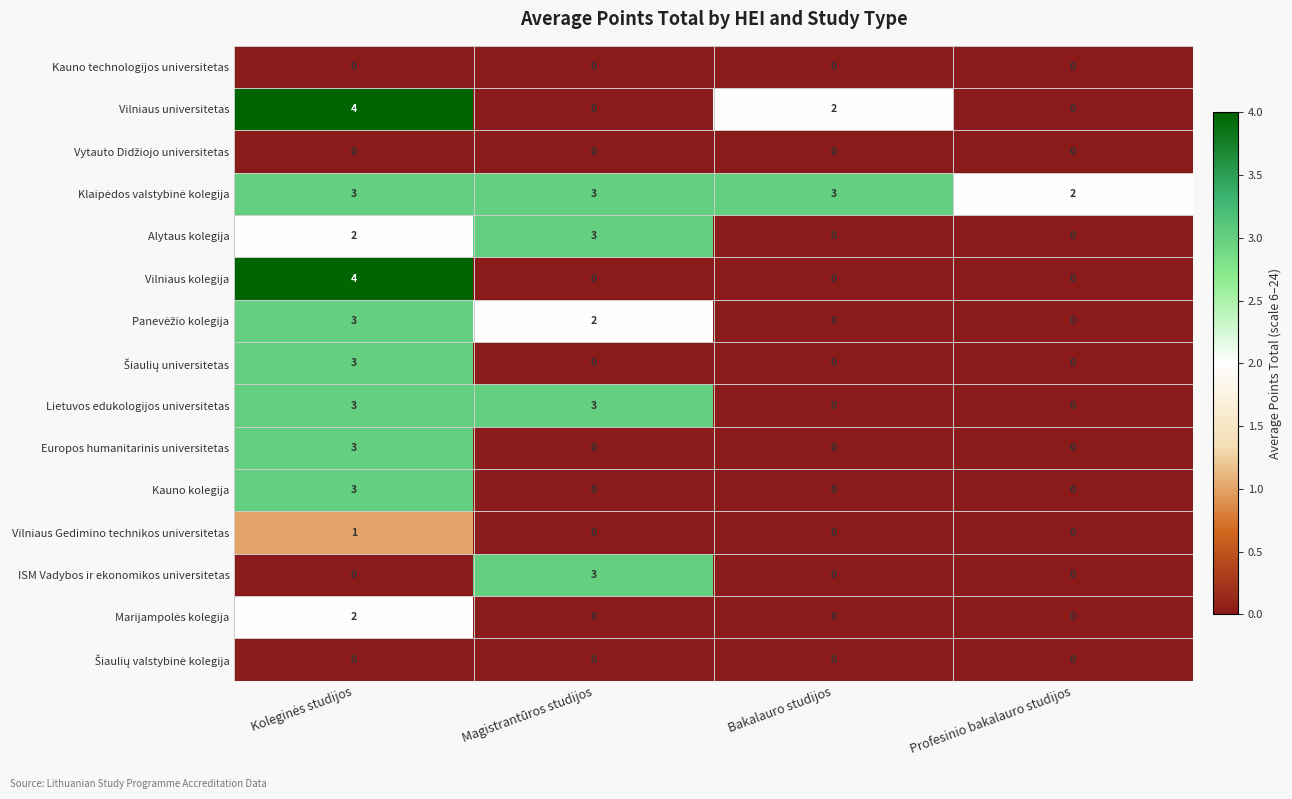

Between Bakalauro studijos and Profesinio bakalauro studijos, which series saw the biggest shift?

Vilniaus universitetas